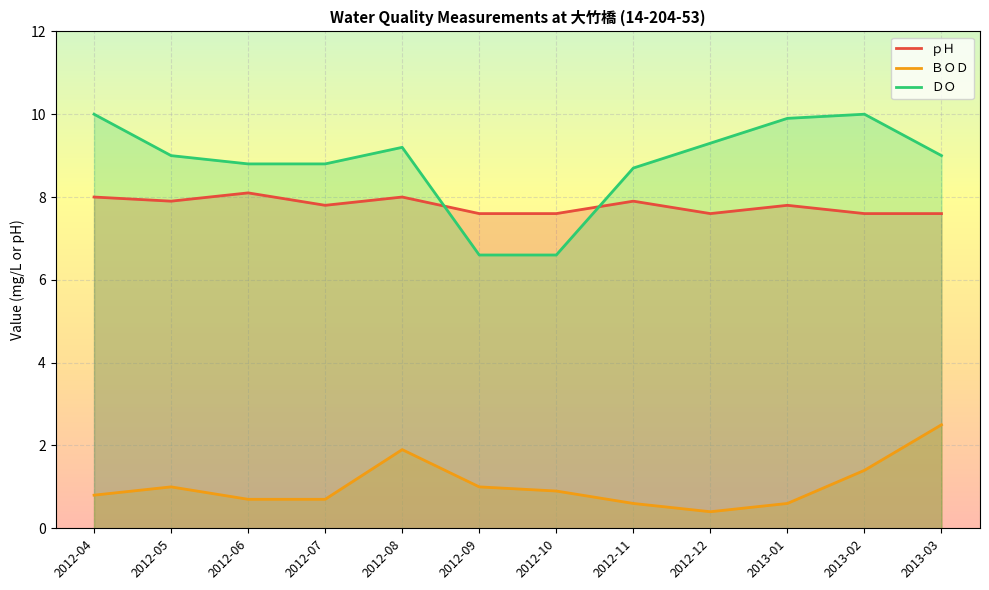

True or false: ＤＯ and ｐＨ cross at least once.

True